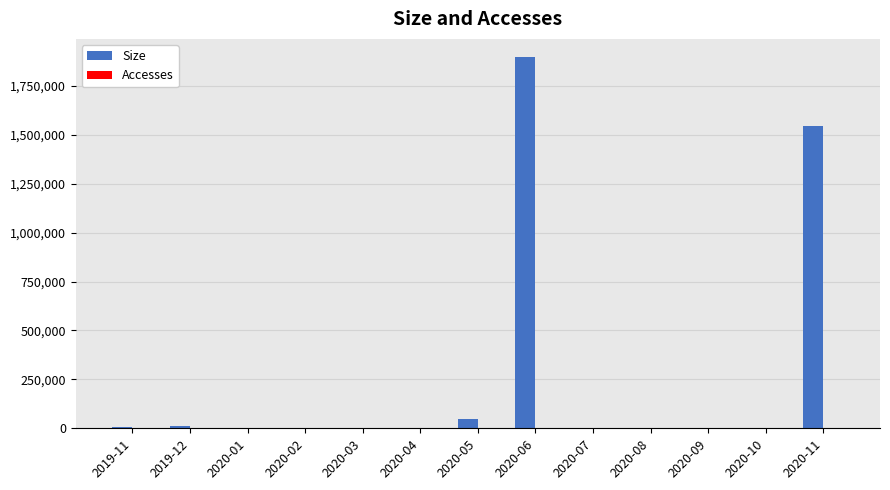

At which category does the chart reach its peak across all series?

2020-06